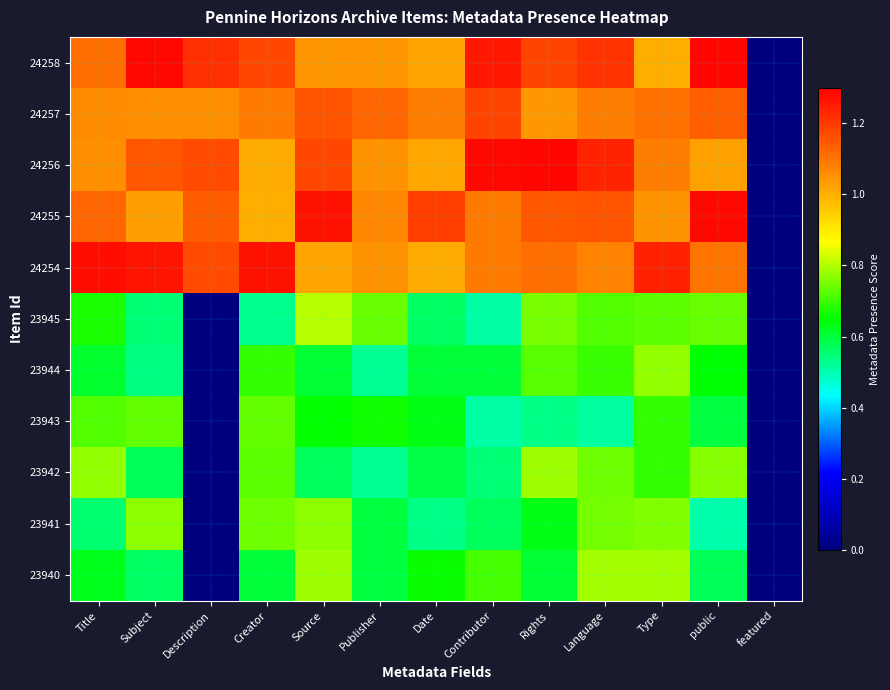

How many data points does each series have?

13